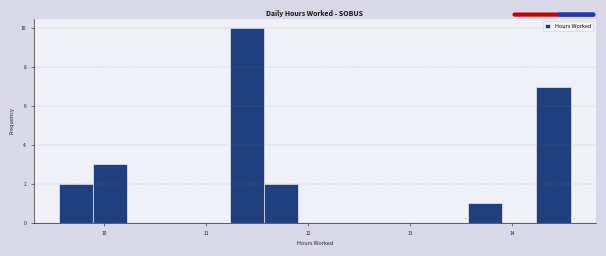

Around what value on the x-axis is the tallest bar? Give the approximate position of its centre, as read against the axis.

11.4